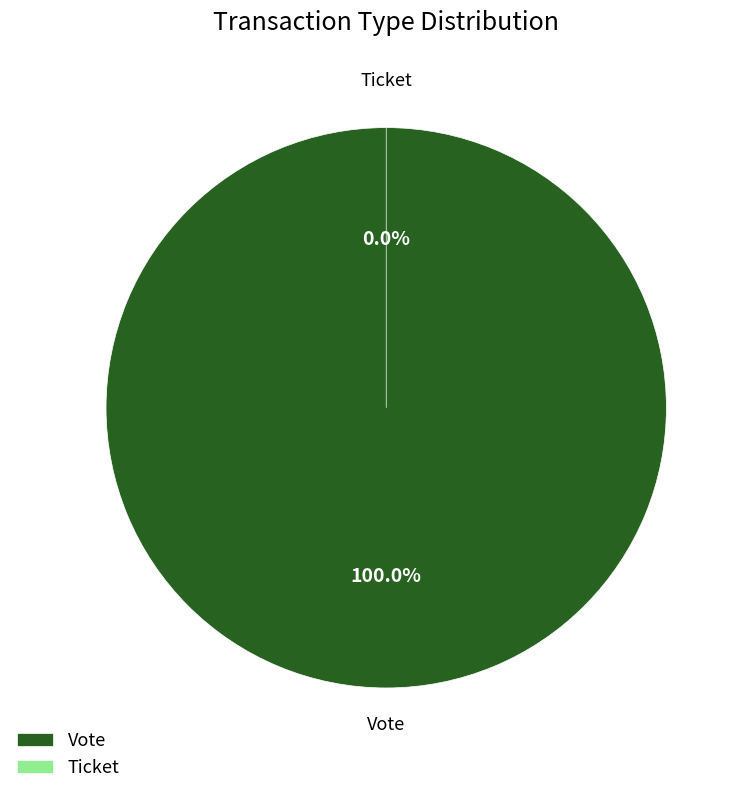

To the nearest percent, what is the difference between the Vote and Ticket slice percentages?

100%